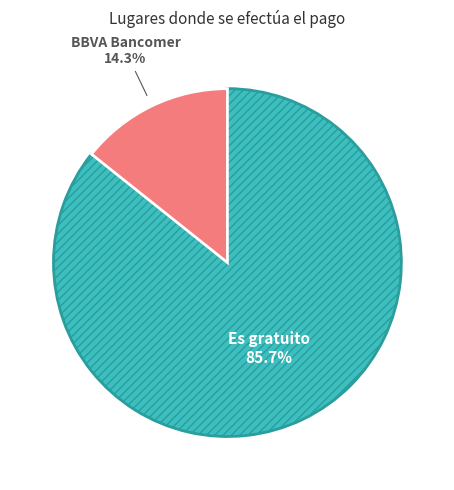

Which has a higher value, BBVA Bancomer or Es gratuito?

Es gratuito